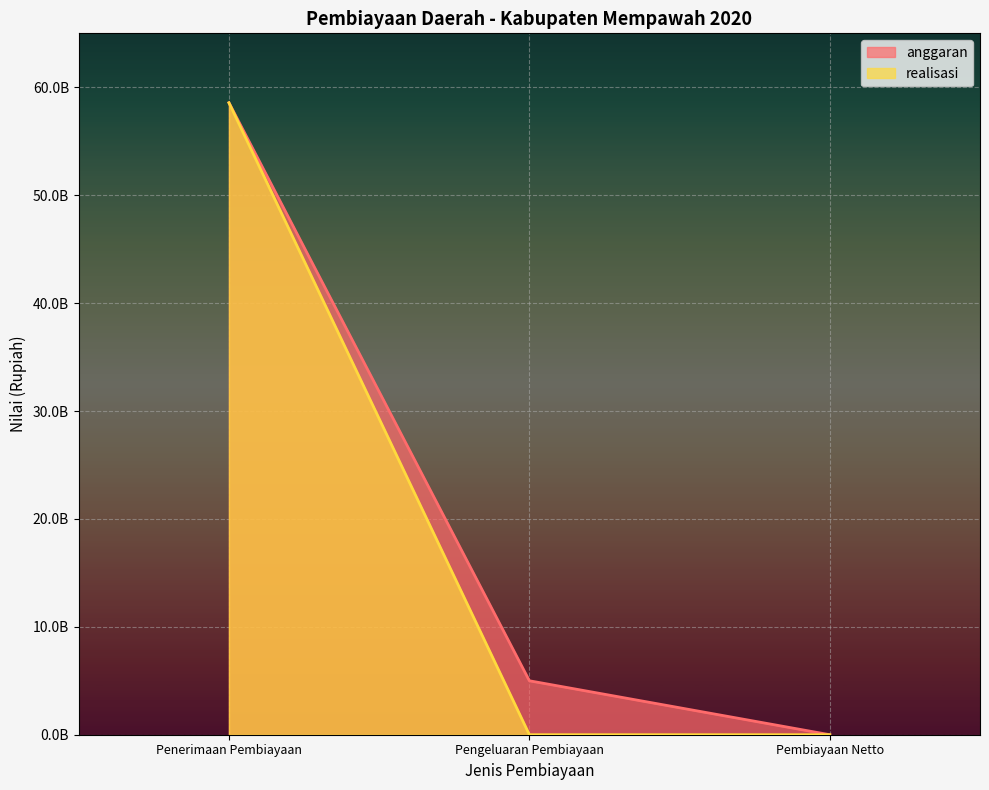

What is the sum of all anggaran values?

63567468951.9